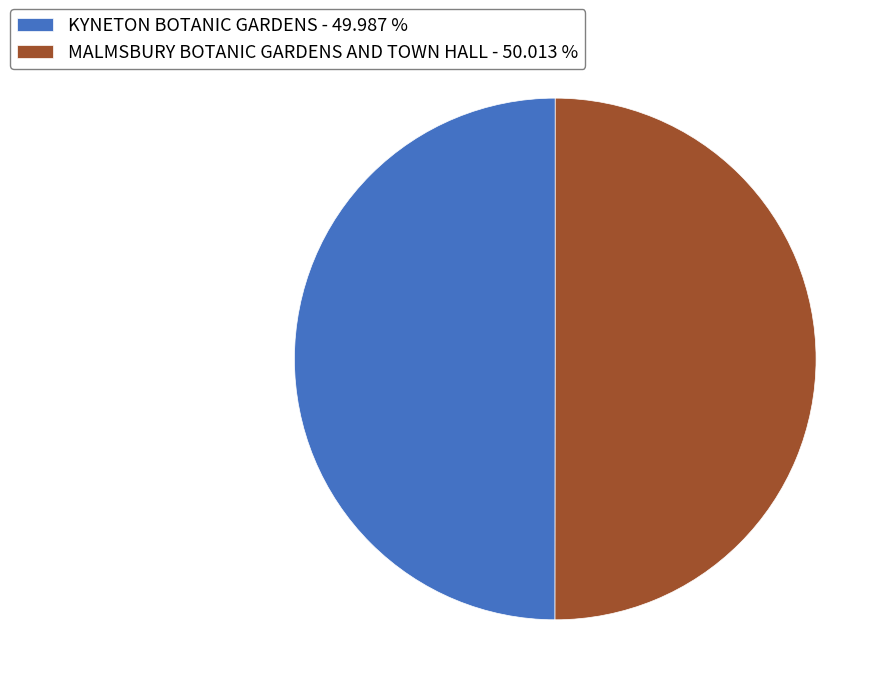

Approximately how many times larger is the value at KYNETON BOTANIC GARDENS - 49.987 % compared to MALMSBURY BOTANIC GARDENS AND TOWN HALL - 50.013 %?

1.0